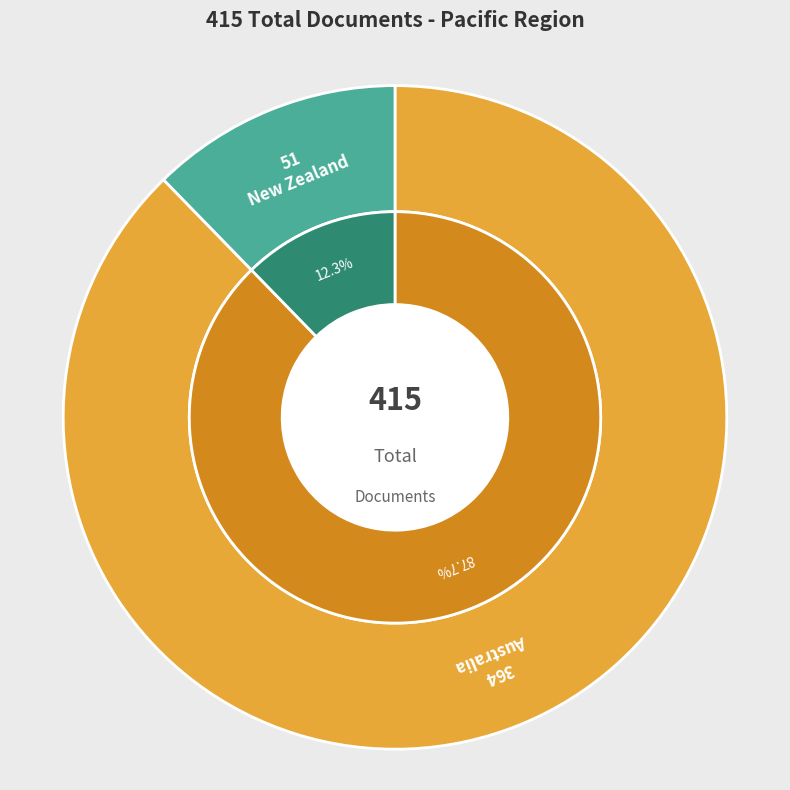

What percentage is the New Zealand slice, to the nearest percent?

12%